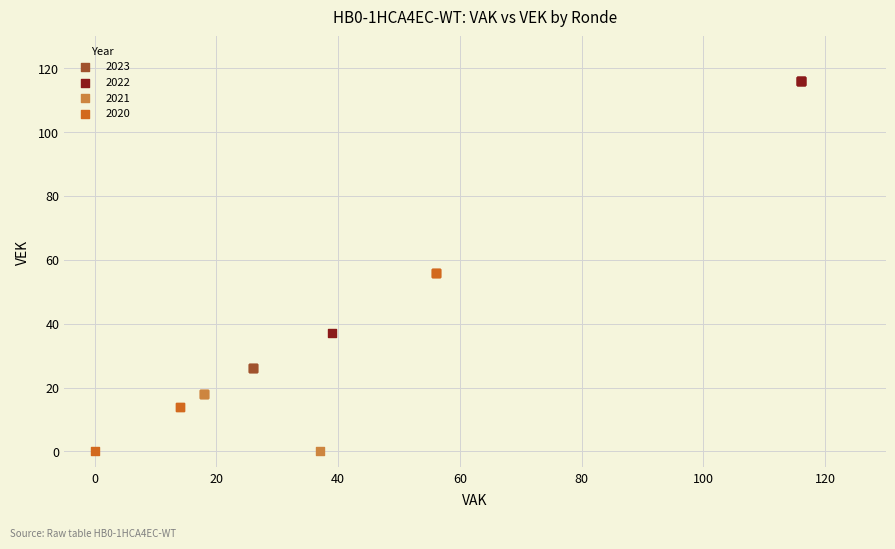

Which series reaches the maximum Y coordinate?

2022